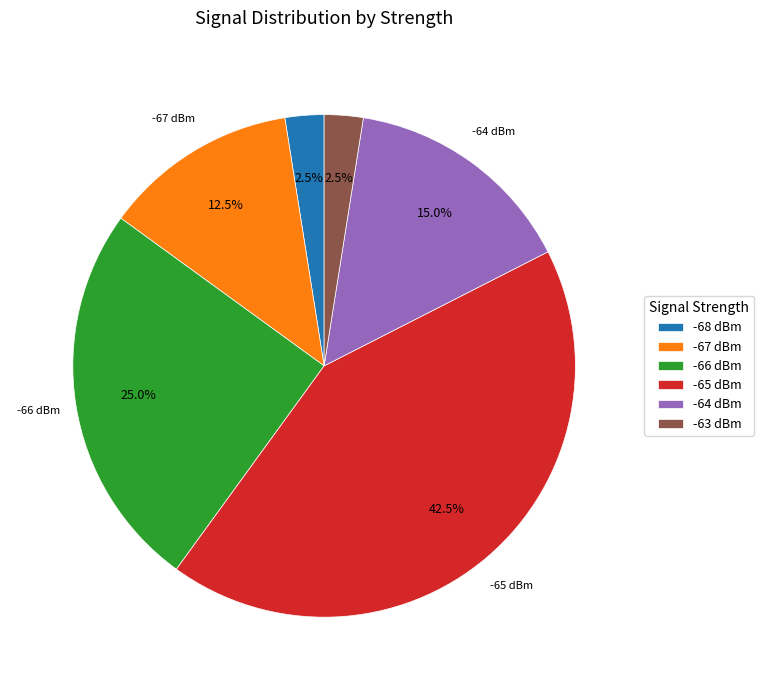

Which has a higher value, -66 dBm or -67 dBm?

-66 dBm